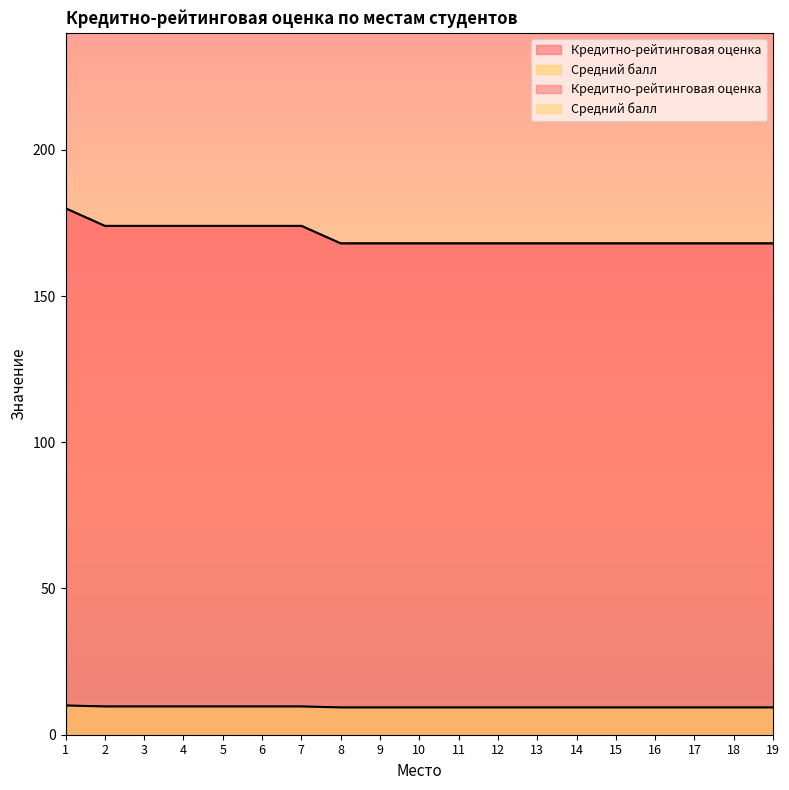

True or false: Средний балл and Кредитно-рейтинговая оценка intersect in this chart.

False